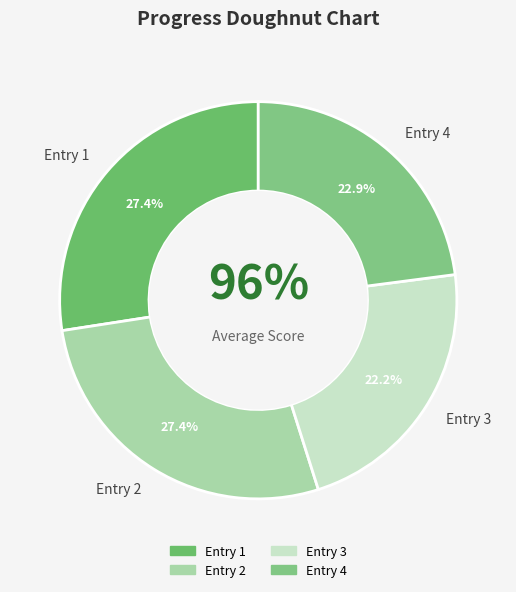

Does 2023-03-28T00:44:39.240Z account for over 50% of the chart?

No